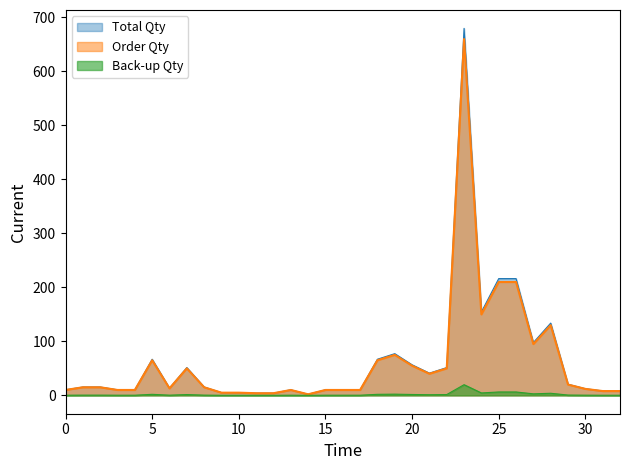

How many interior local peaks does the Order Qty series have?

6